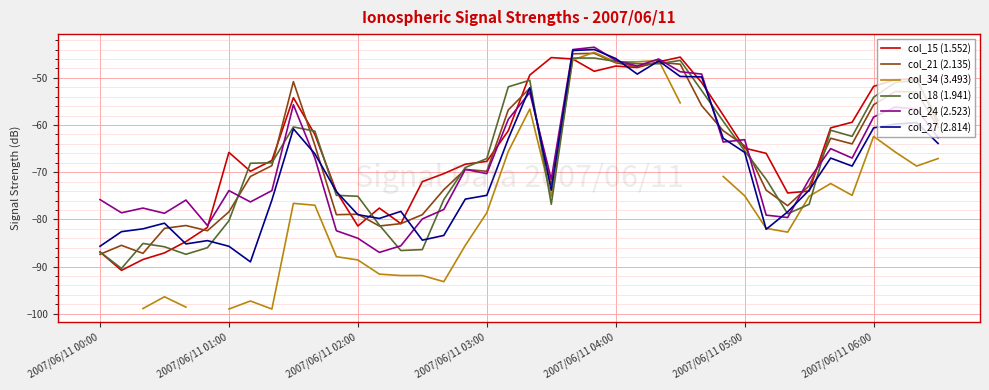

What is the maximum value for col_24 (2.523)?

-43.5